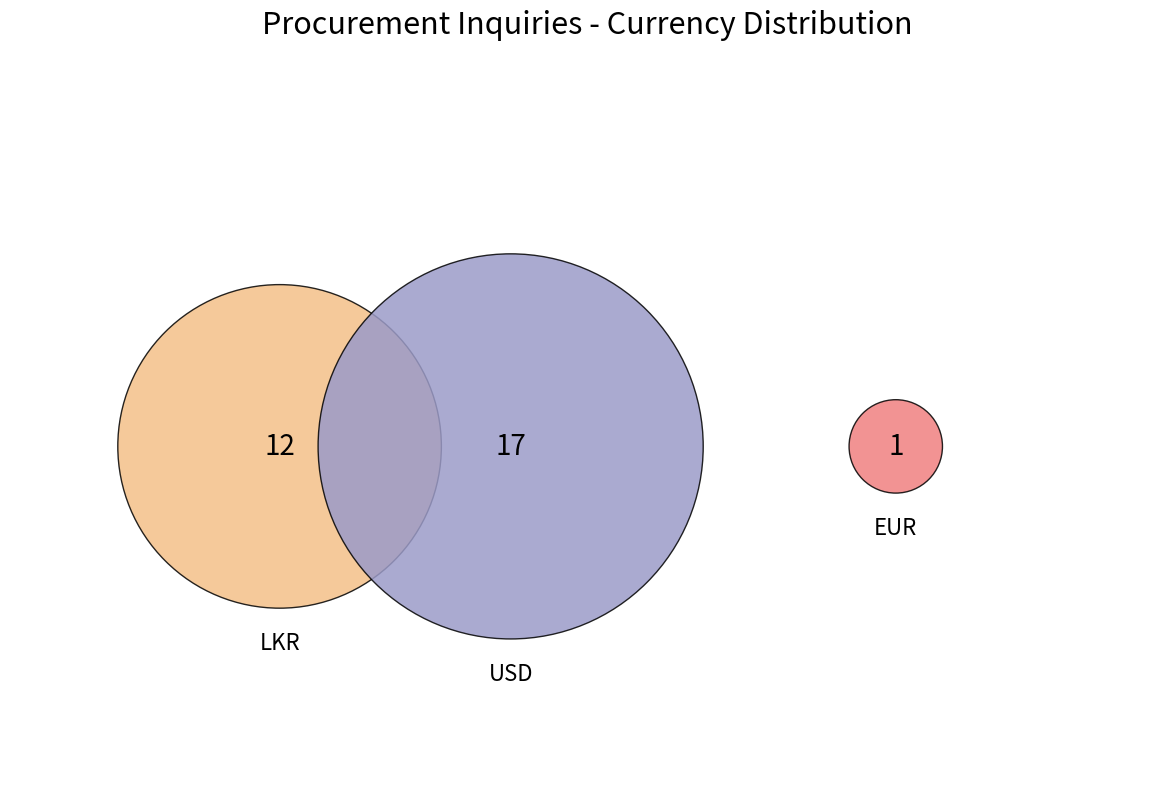

The LKR slice represents 54% of the pie. True or false?

False